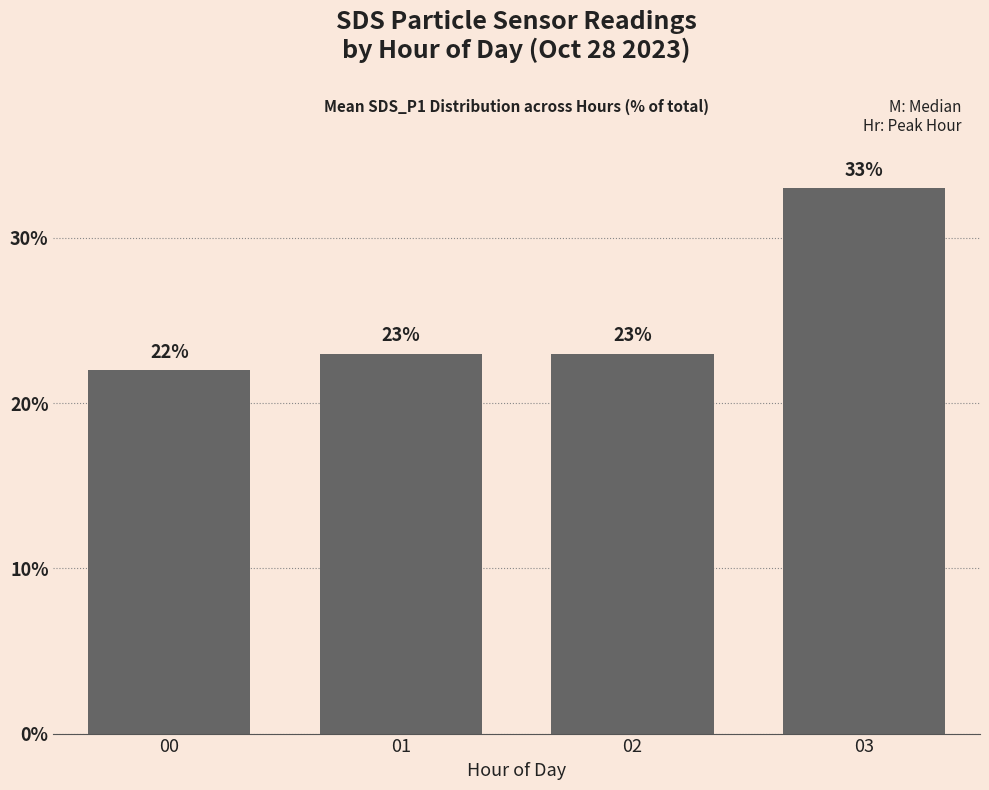

What value does the data have at 03, to the nearest 5?

35